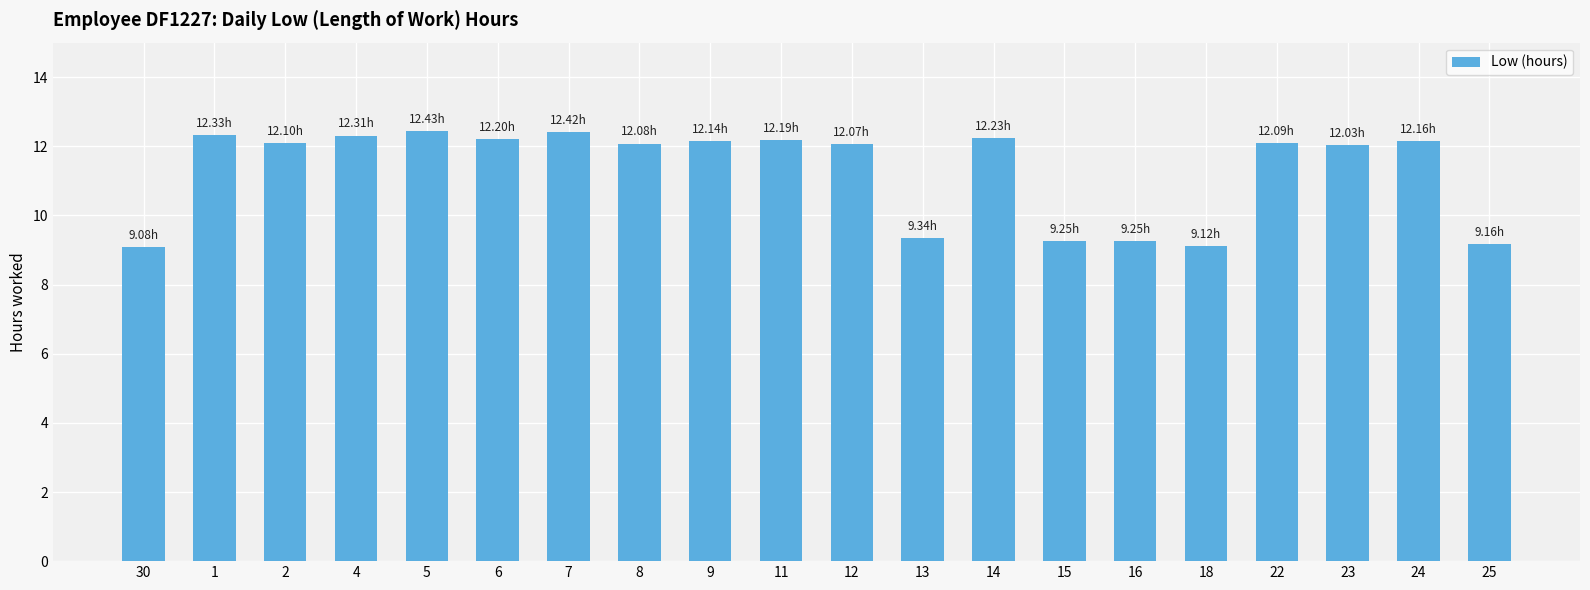

Approximately how many times larger is the value at 18 compared to 15?

1.0